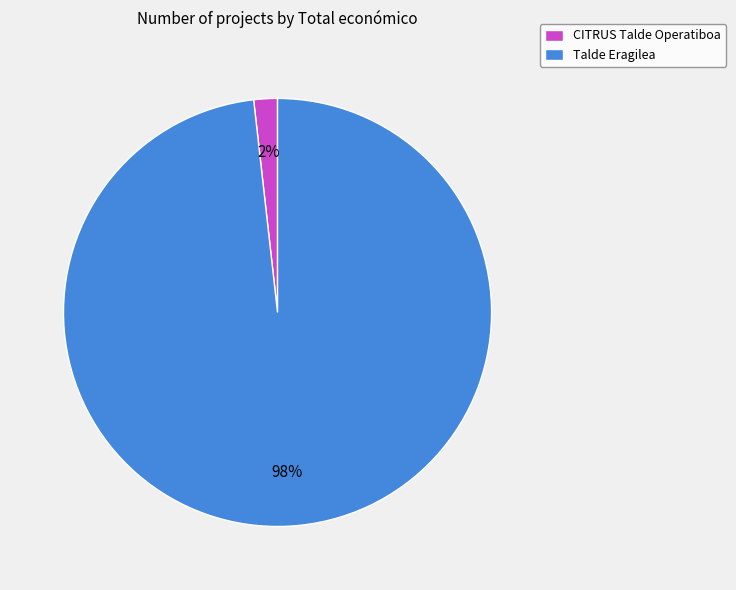

Is it true that Talde Eragilea is 98% of the pie?

True